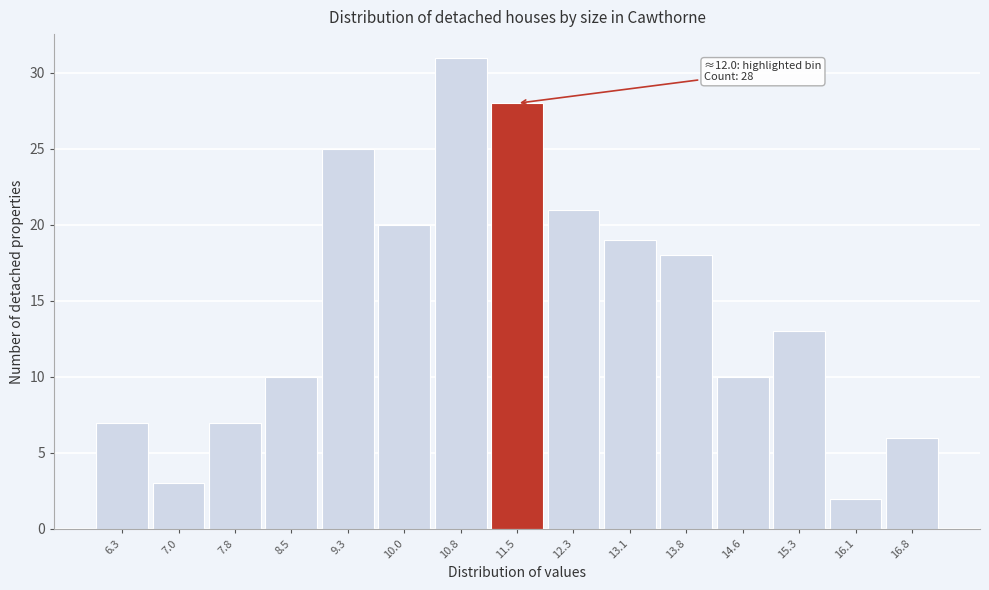

Reading left to right, list all the values displayed in this chart.

6.3=7	7.0=3	7.8=7	8.5=10	9.3=25	10.0=20	10.8=31	11.5=28	12.3=21	13.1=19	13.8=18	14.6=10	15.3=13	16.1=2	16.8=6